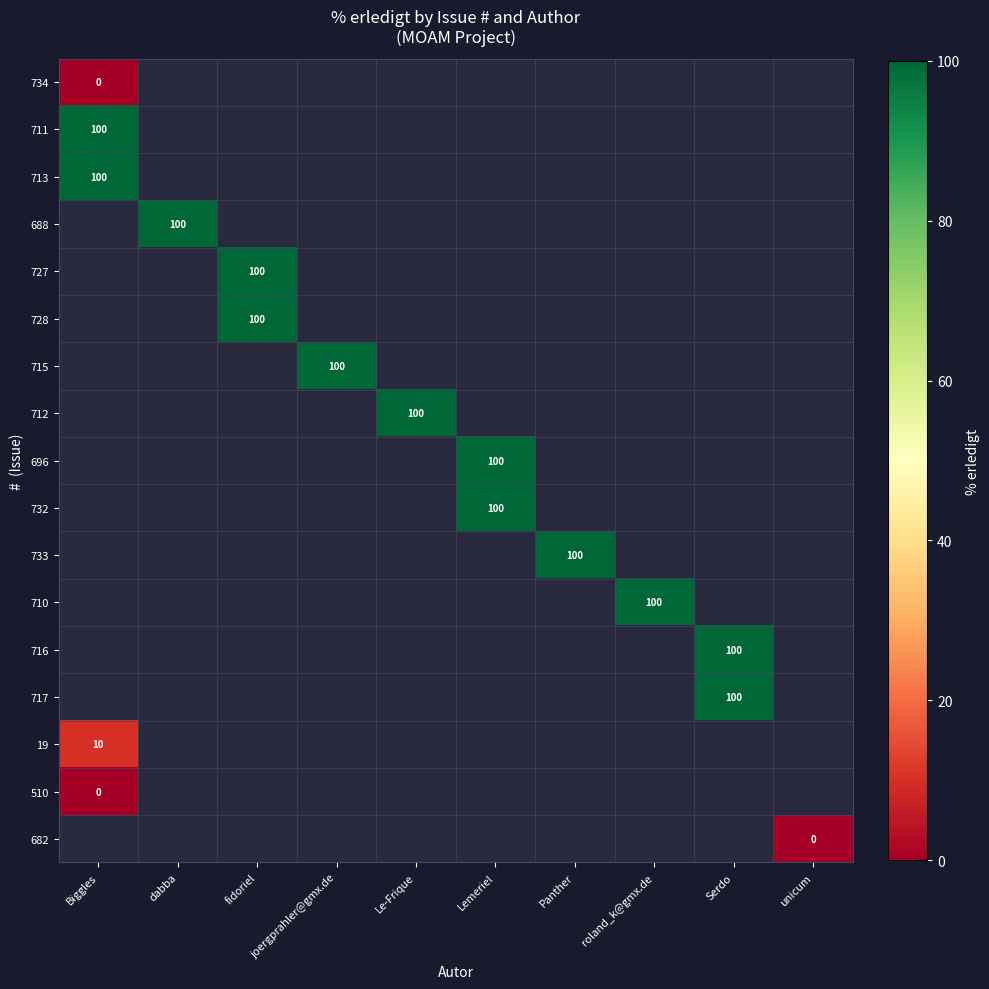

Is it true that 712 equals 179 at Le-Frique?

False